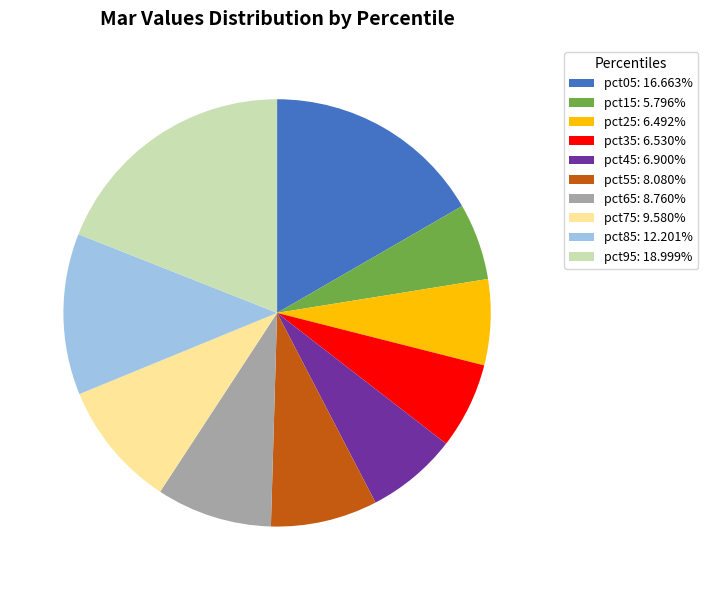

Does pct45 account for over 50% of the chart?

No